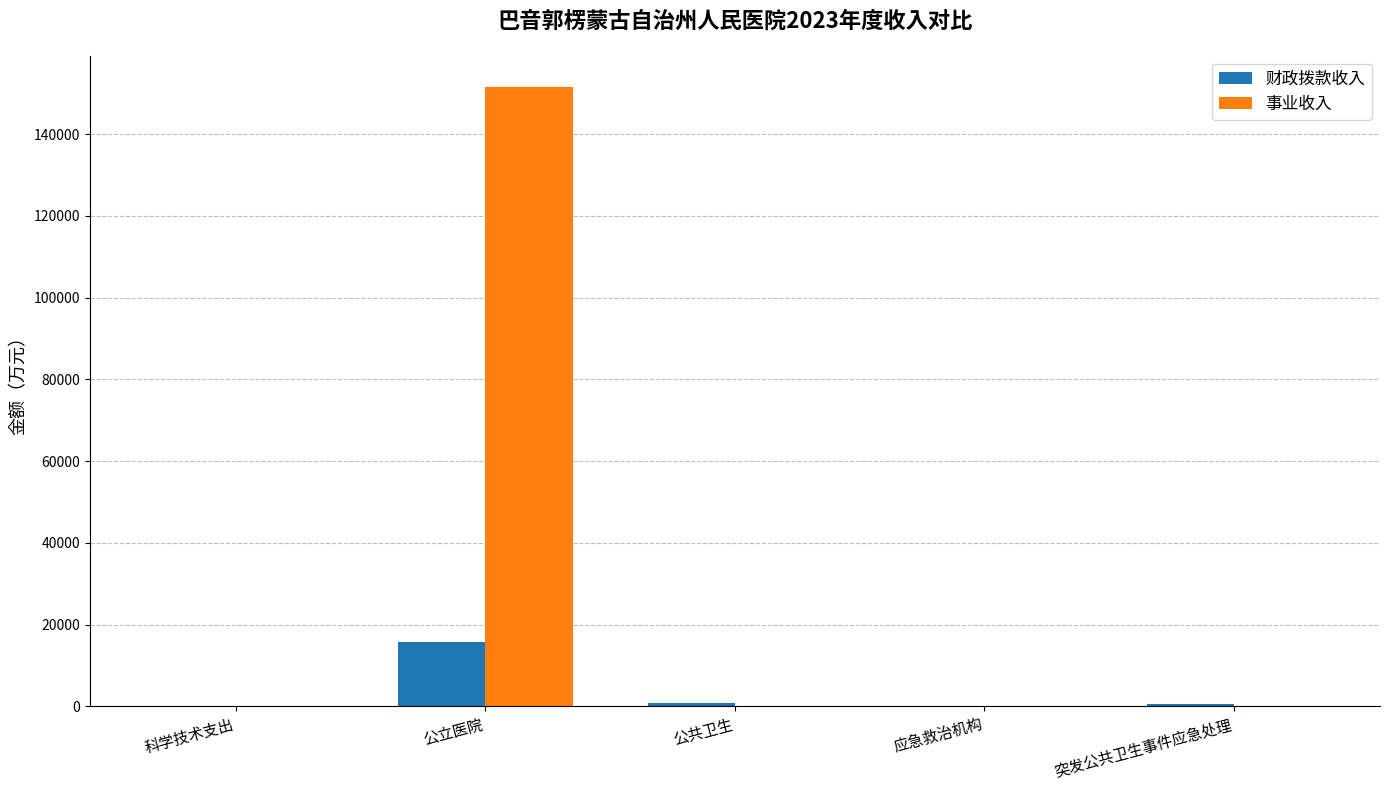

The value of 财政拨款收入 at 公立医院 is 15660.8. True or false?

True